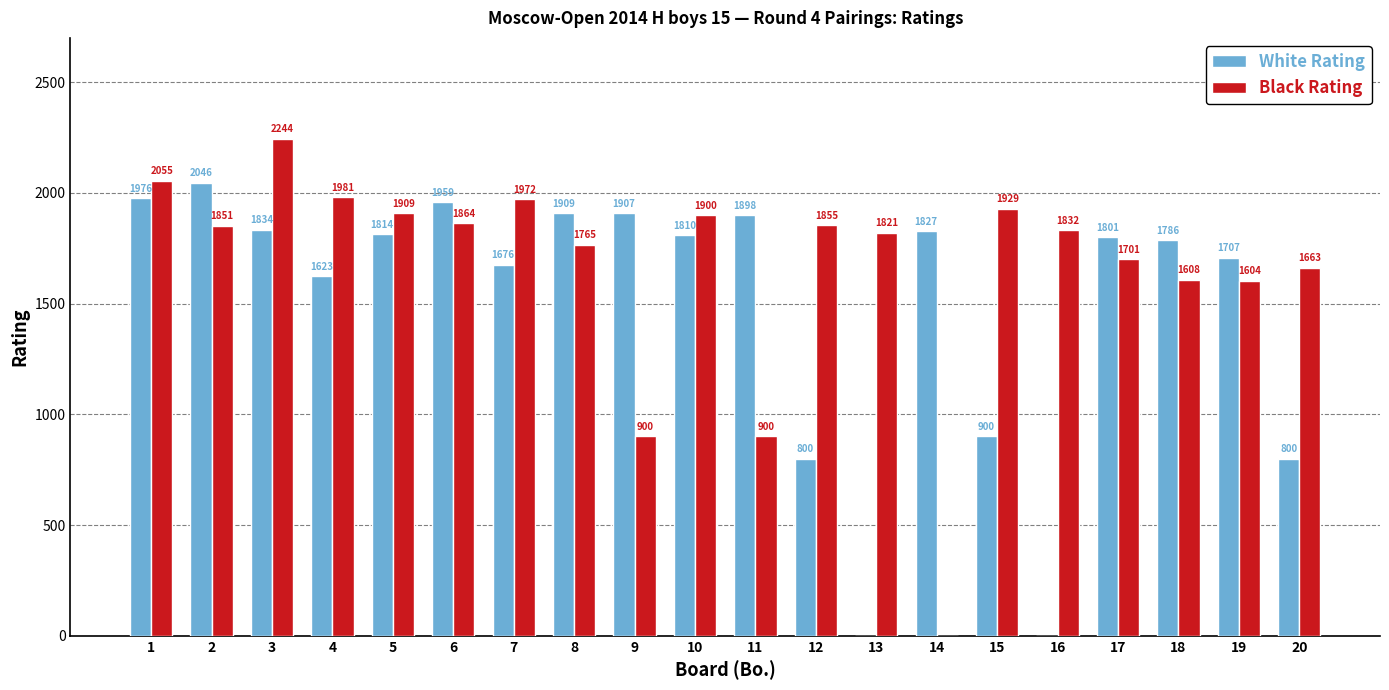

What is the total value across all series at 4?

3604